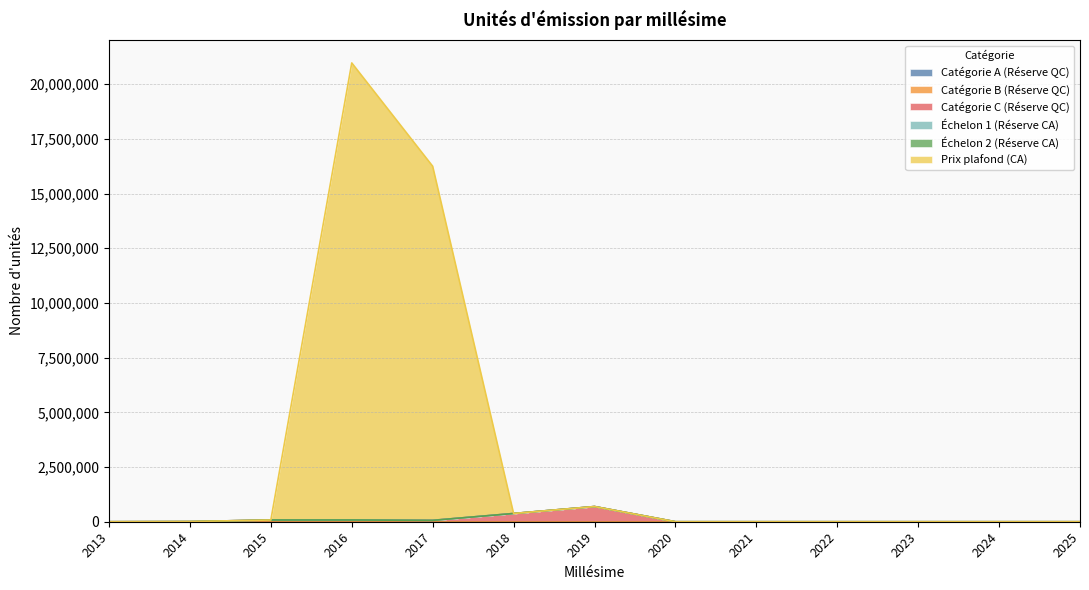

At which category does Prix plafond (CA) reach its first local peak?

2016